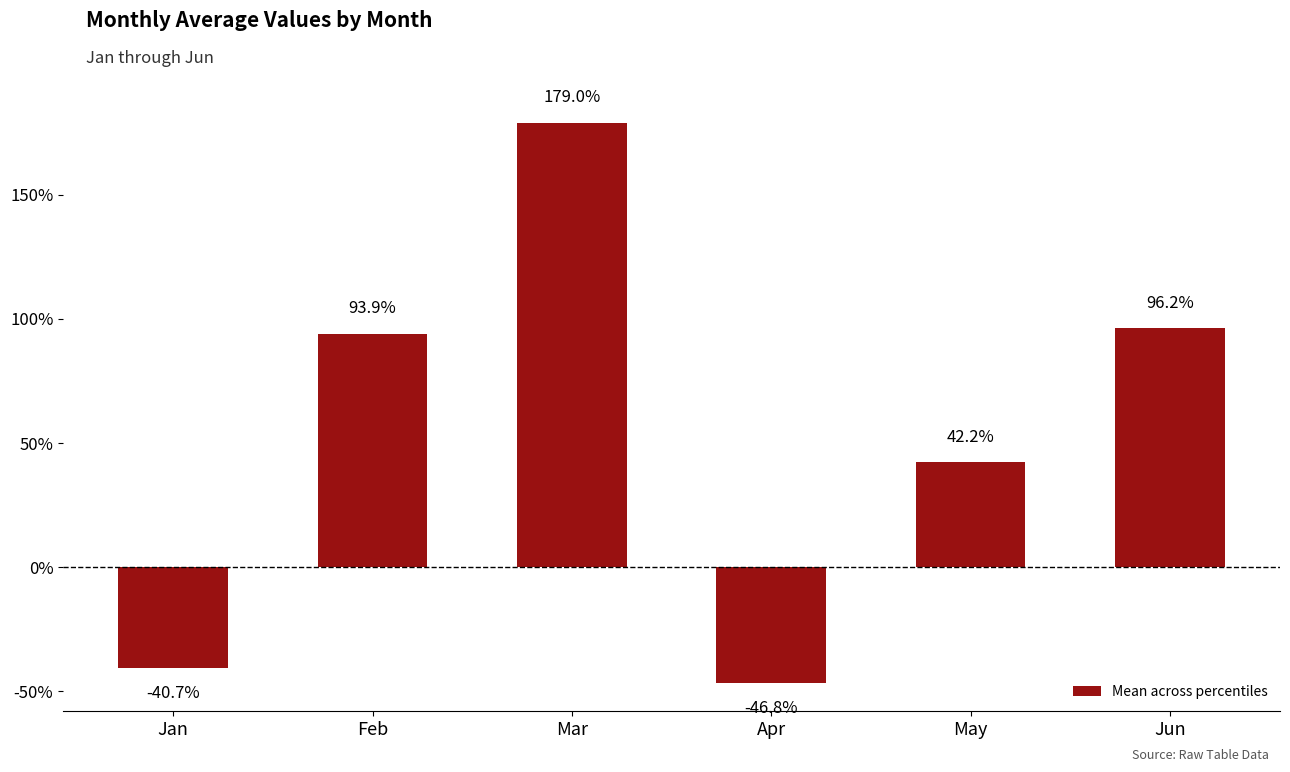

How many values are below zero?

2